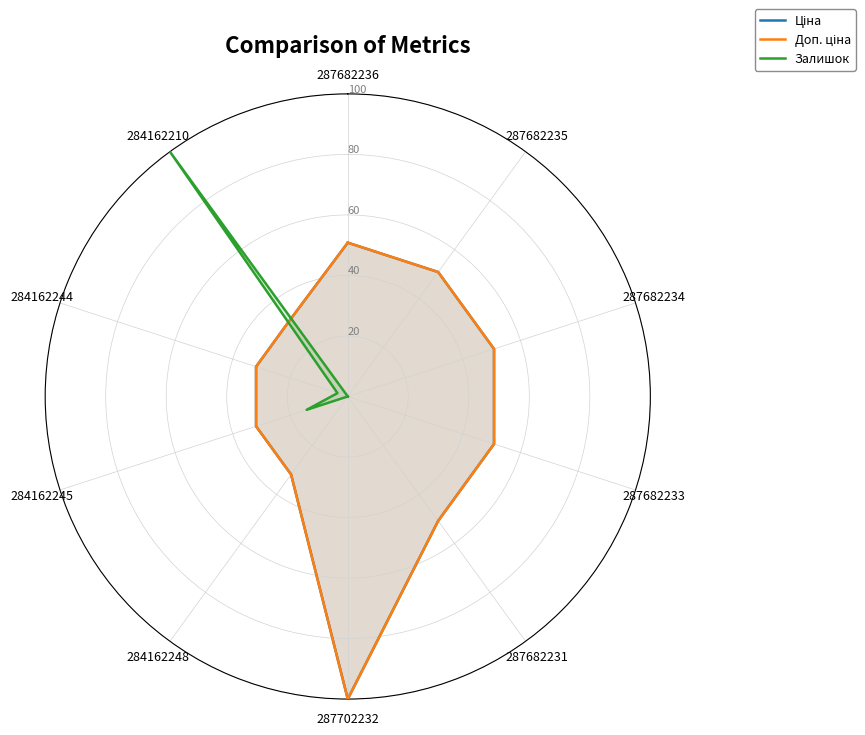

True or false: Залишок has more than 2 points higher than both neighbors.

False